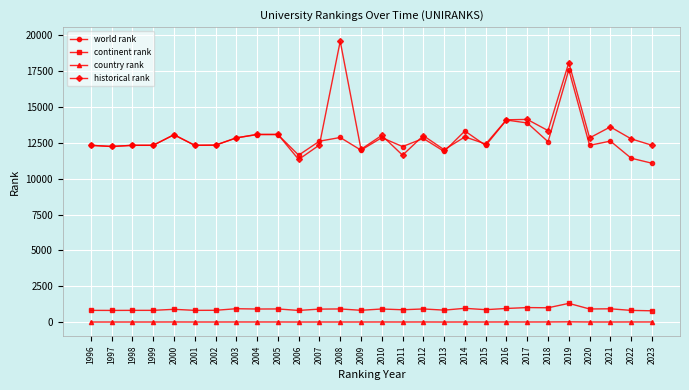

Is the value of continent rank at 2023 greater than the value of country rank at 2012?

Yes